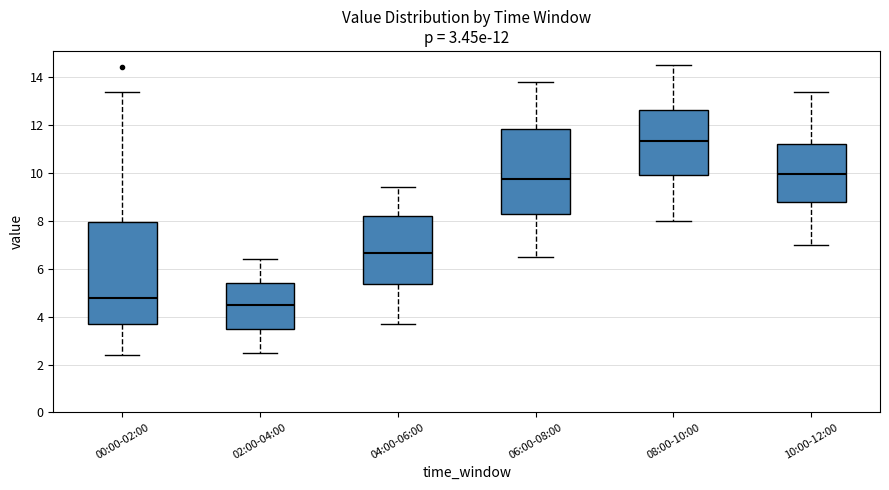

Comparing the boxes themselves (not the whiskers), which one is the tallest?

00:00-02:00